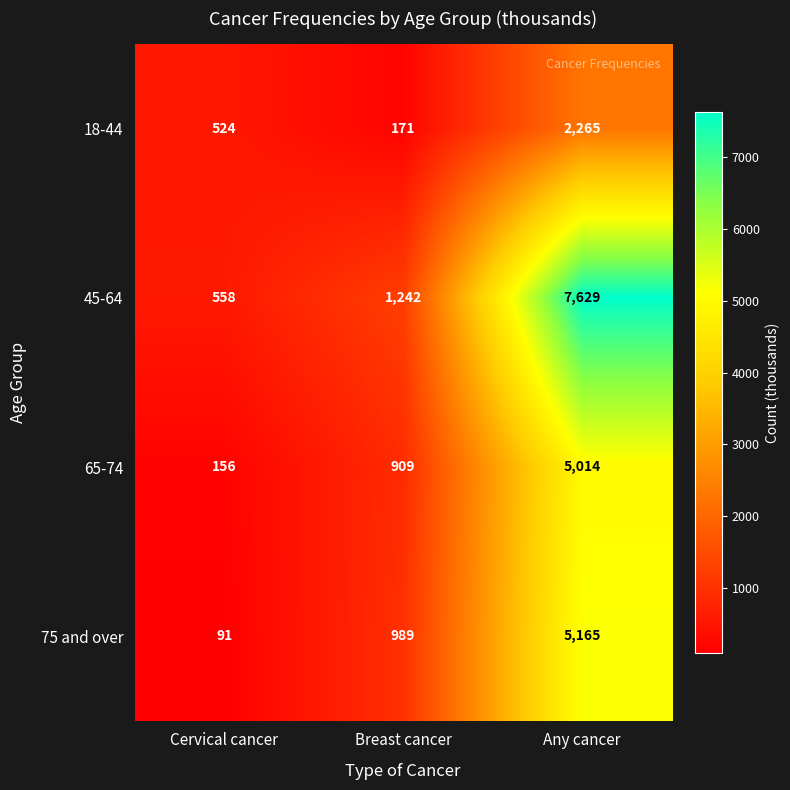

Rank the series by their maximum value, from highest to lowest.

45-64, 75 and over, 65-74, 18-44